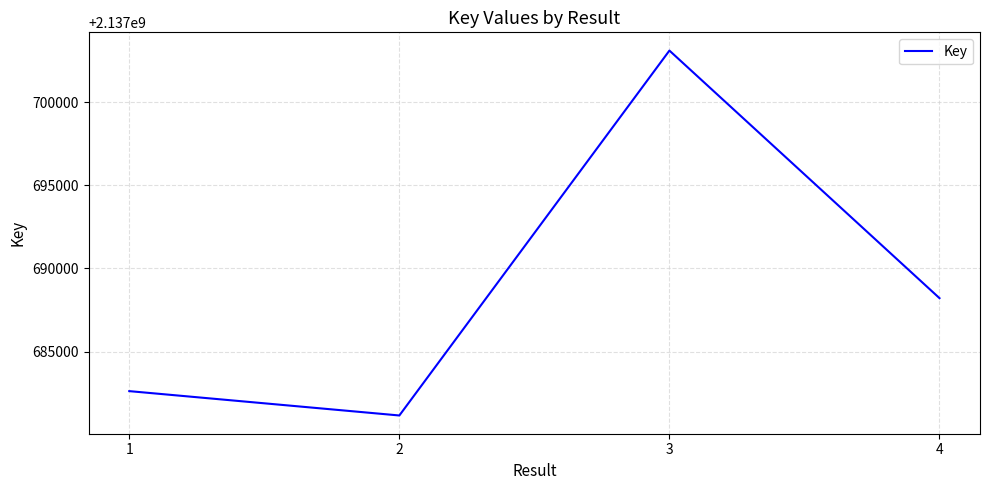

Reading right to left, list all the values displayed in this chart.

2137688217	2137703094	2137681167	2137682630